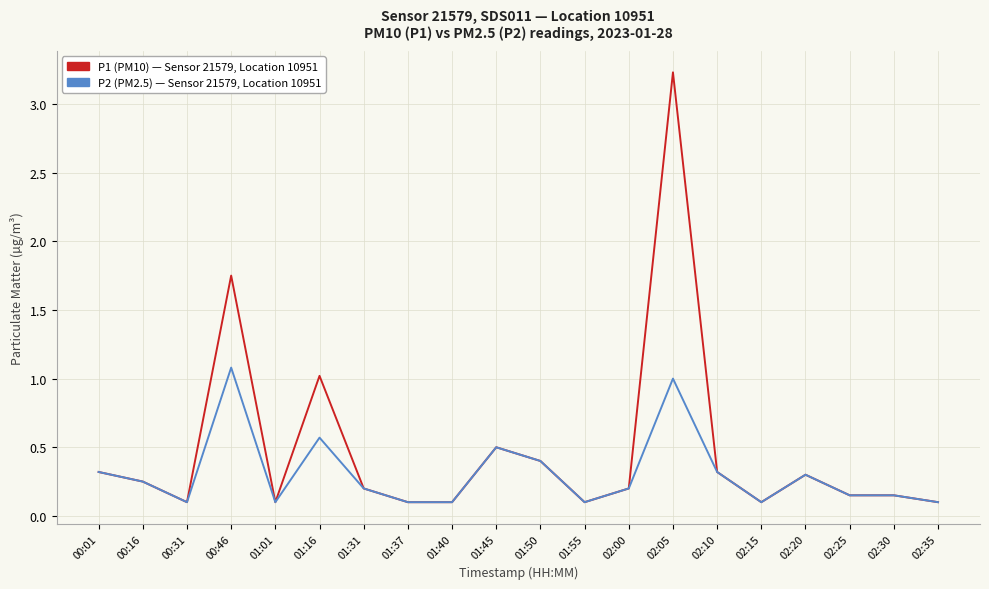

What is the total value across all series at 02:25?

0.3